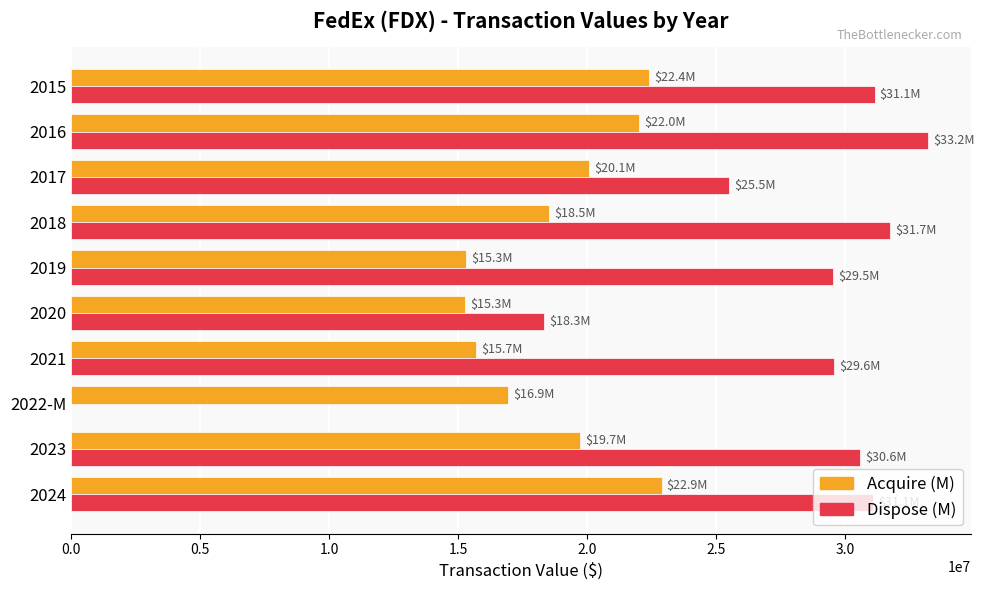

Which series has the largest total across all categories?

Dispose (M)